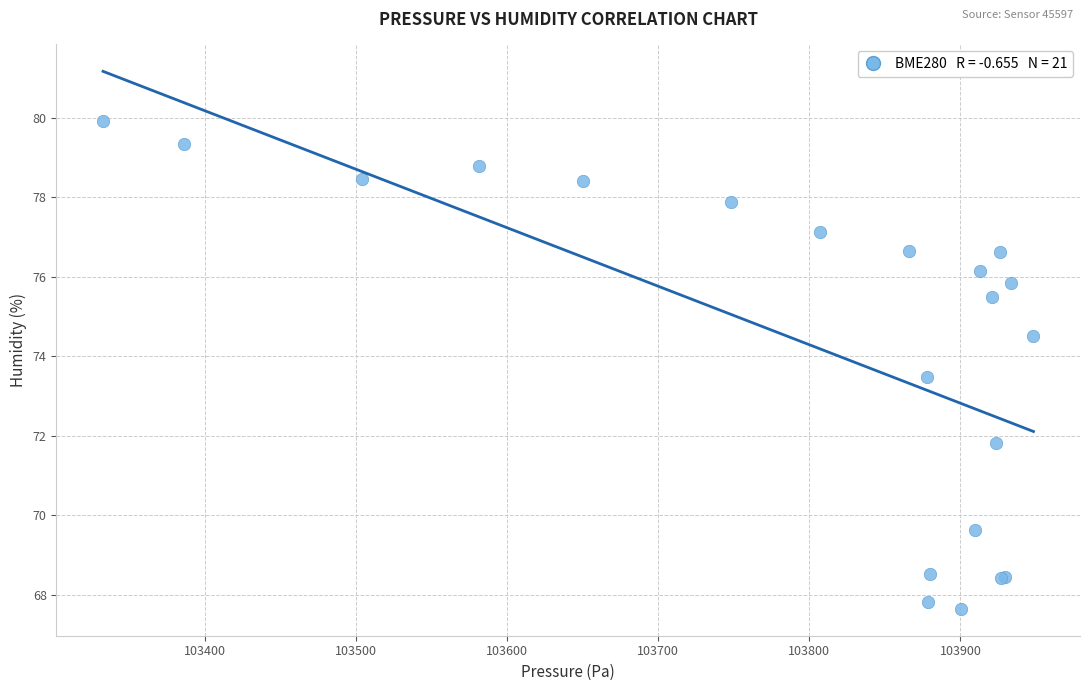

What Y value in the scatter plot is closest to 73?

73.5